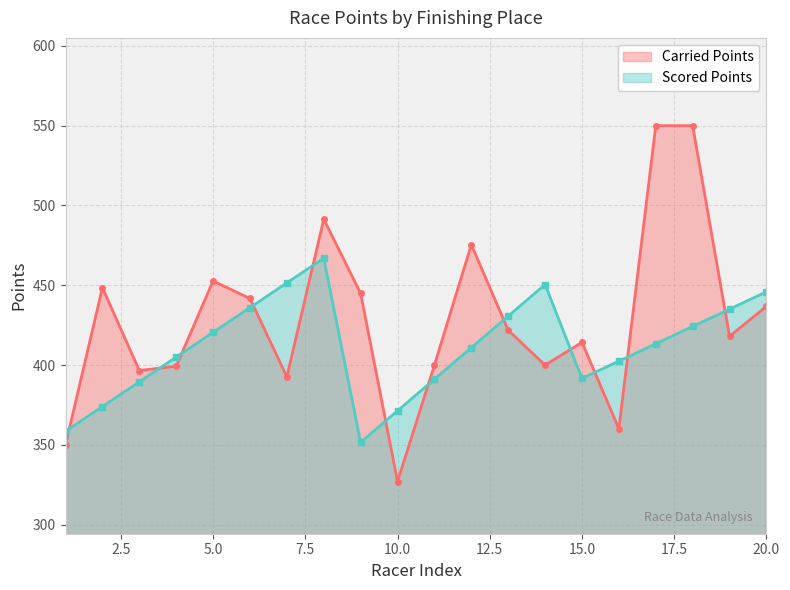

At which category is the sum across all series the highest?

4